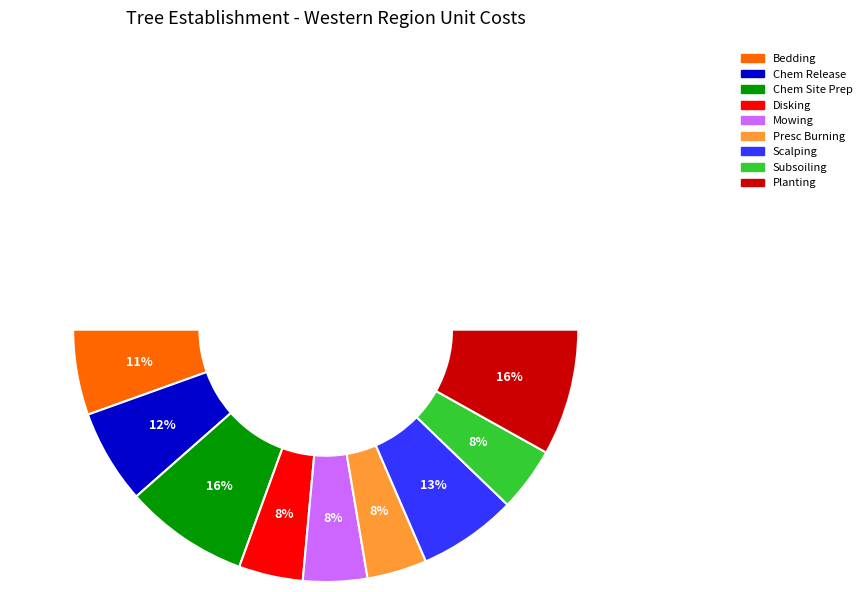

Combined, what portion of the pie is TREE ESTABLISHMENT - Mowing/Bushhogging and TREE-planting?

24.4%